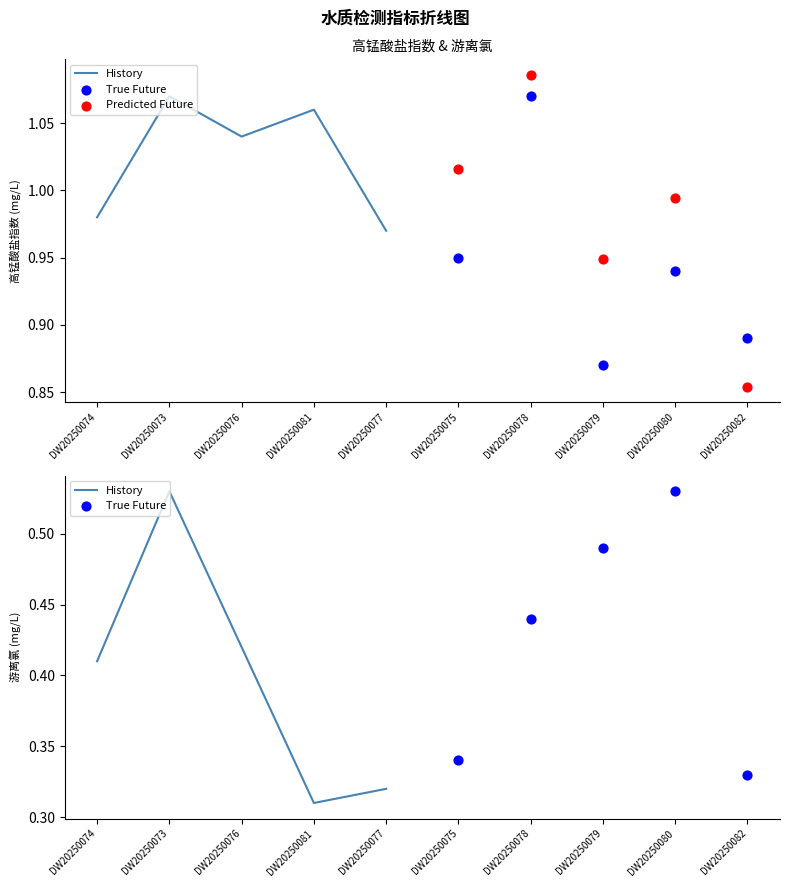

Which series has the largest total across all categories?

Predicted Future